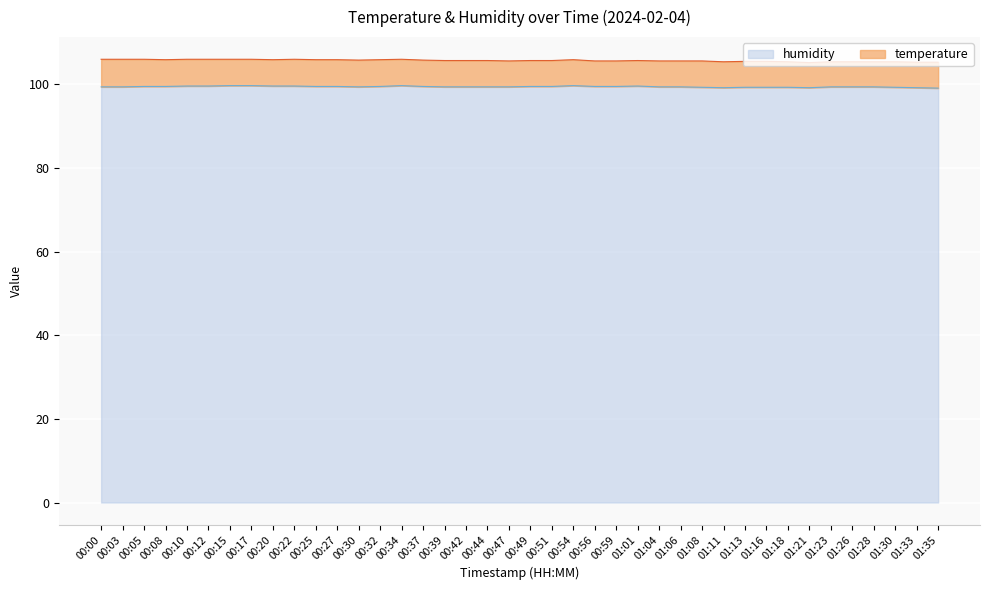

What value does the data have at 01:30?

99.3